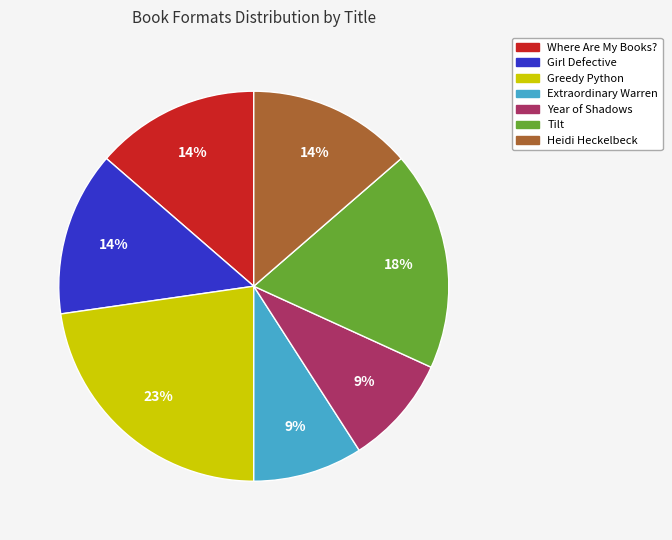

Is it true that Tilt is 18% of the pie?

True